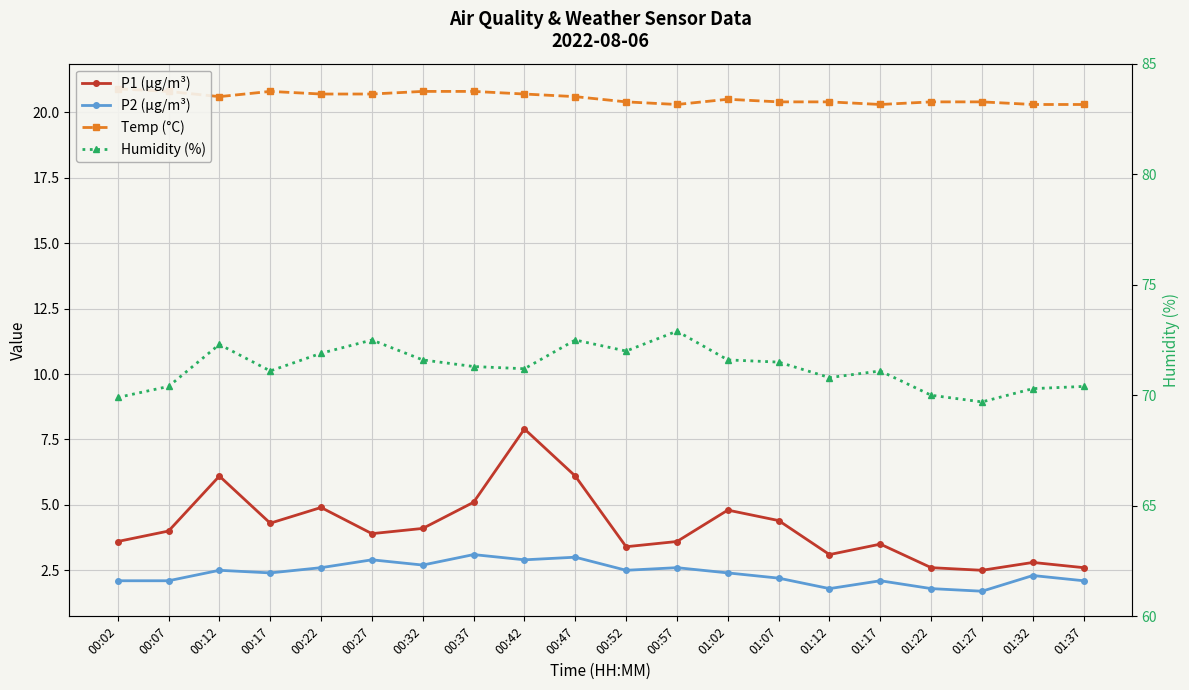

Between 00:07 and 01:22, which is larger?

00:07